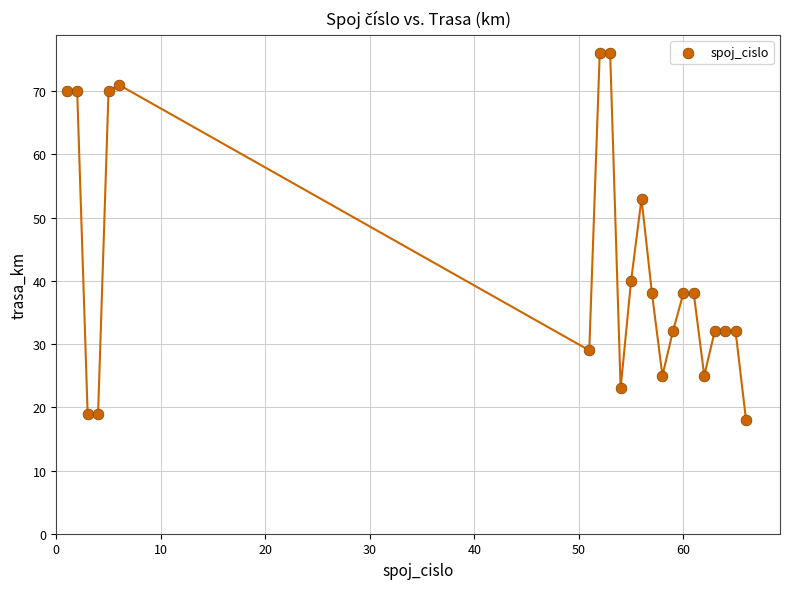

What is the range of Y values (max minus min)?

58